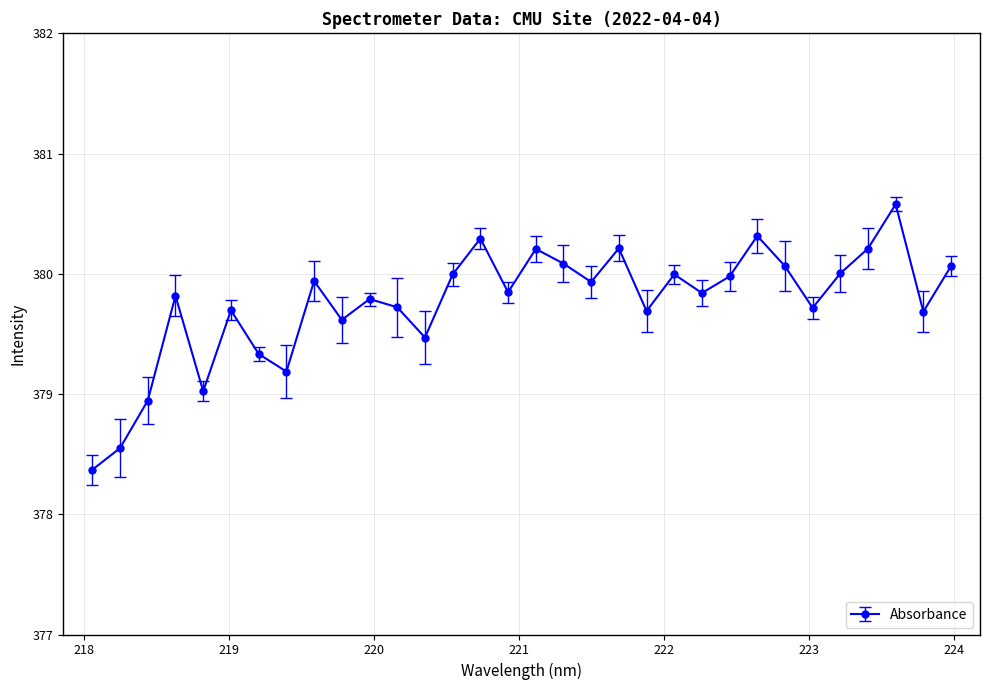

What is the difference between the maximum and second lowest values?

2.0